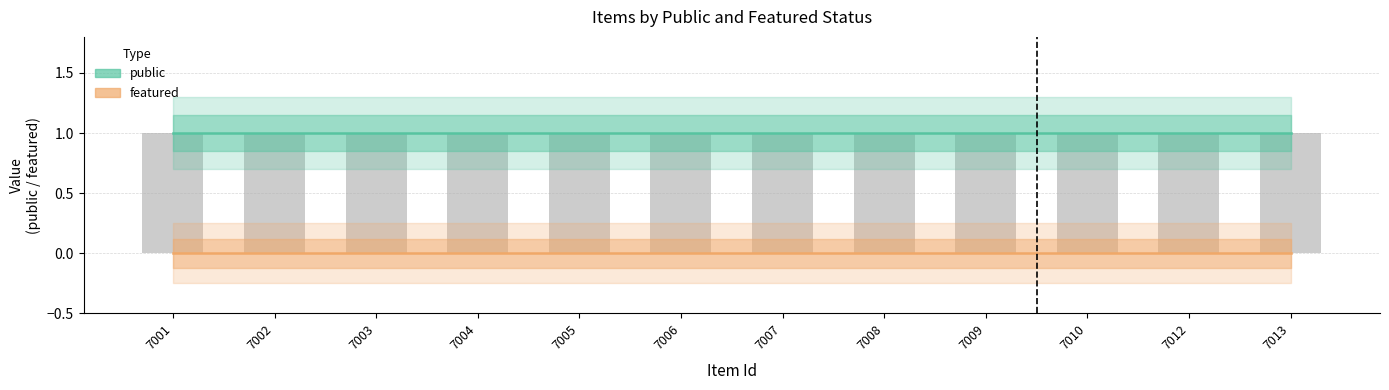

How many bars are there in each group?

2